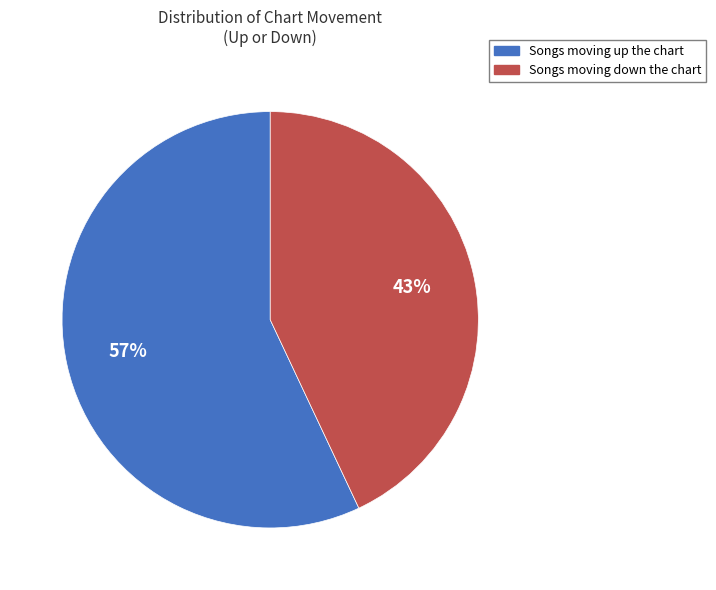

To the nearest percent, what is the average slice percentage?

50%